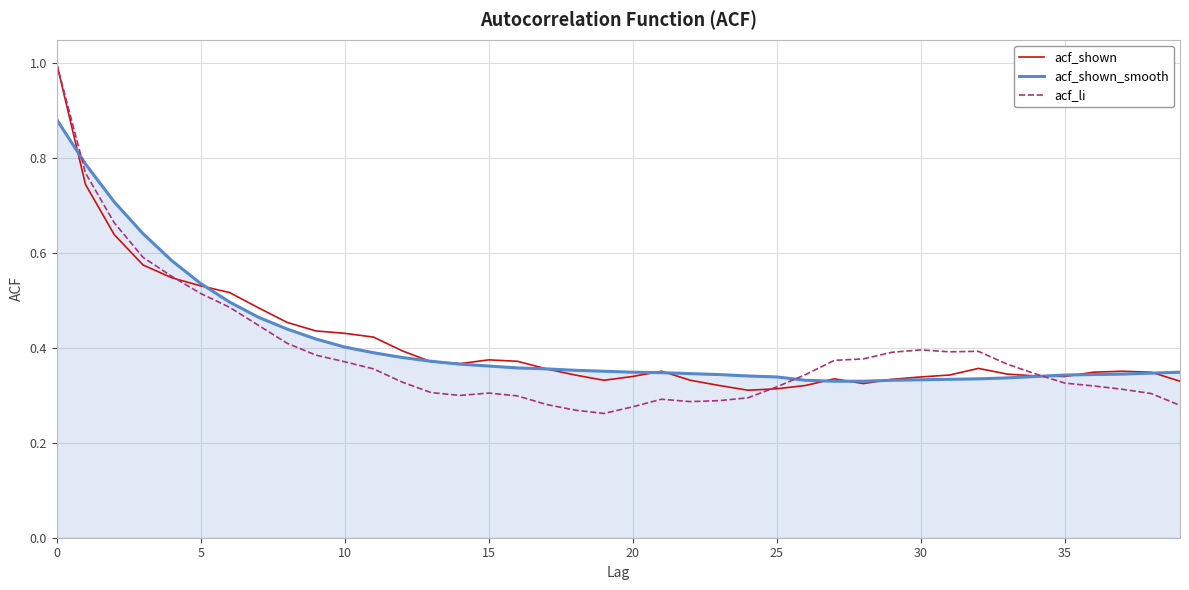

What is the maximum value for acf_li?

1.0